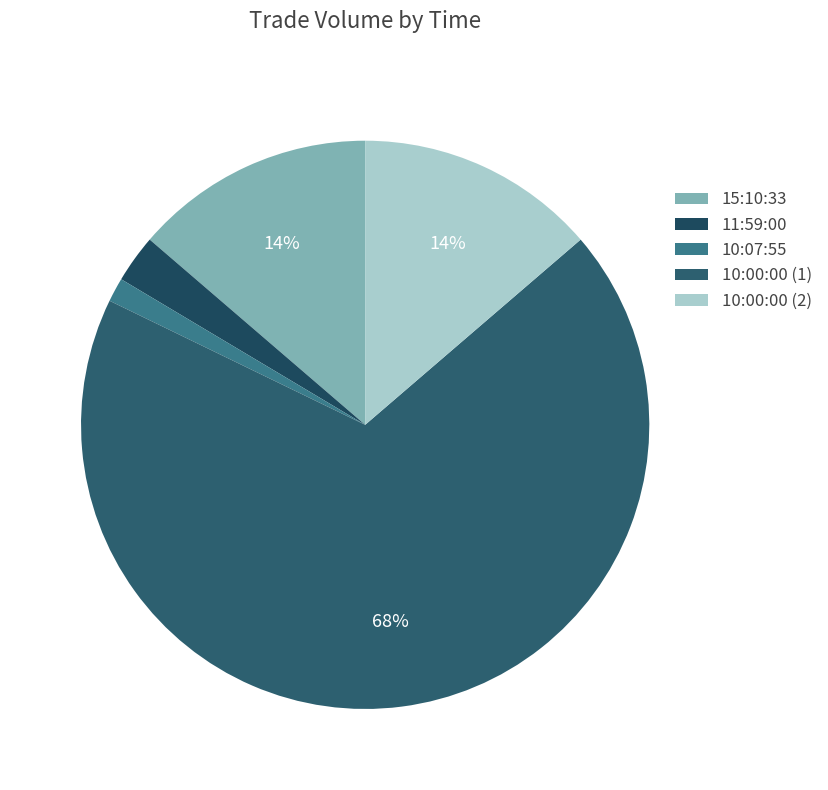

To the nearest percent, what percentage of the pie is 10:00:00 (1)?

68%